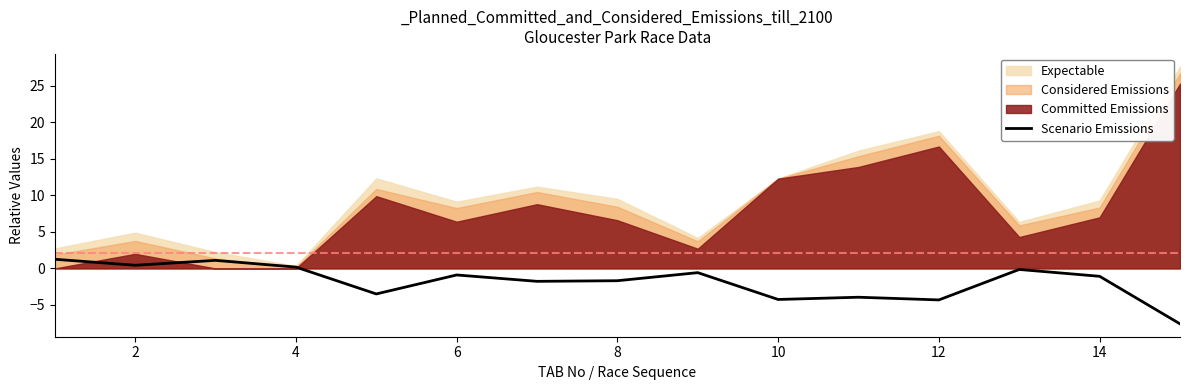

Is it true that Scenario Emissions equals -4.3 at 12?

True